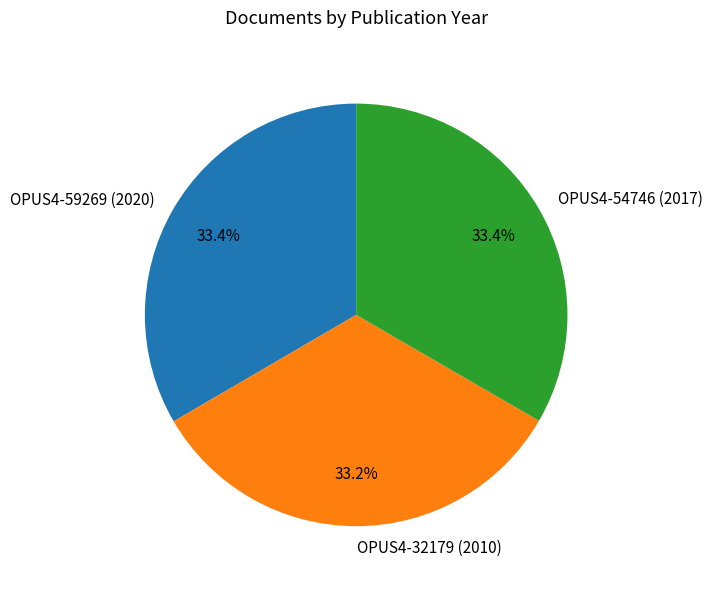

What percentage do OPUS4-54746 (2017) and OPUS4-32179 (2010) together represent?

66.6%